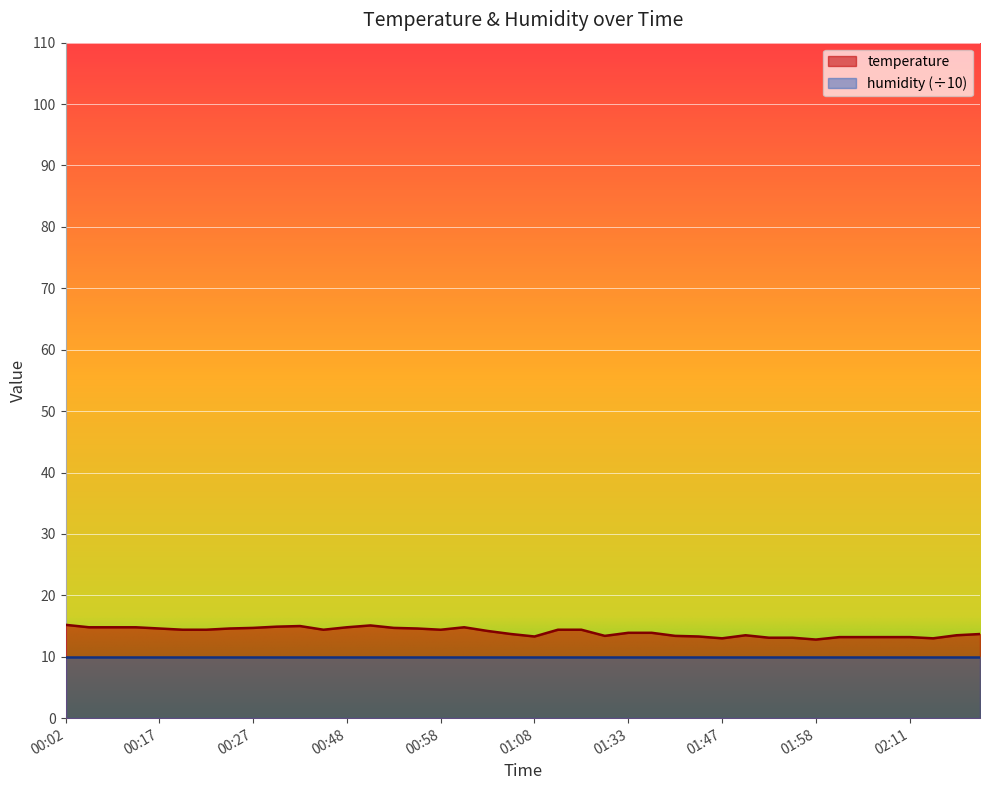

At which category does the data reach its first local peak?

00:37